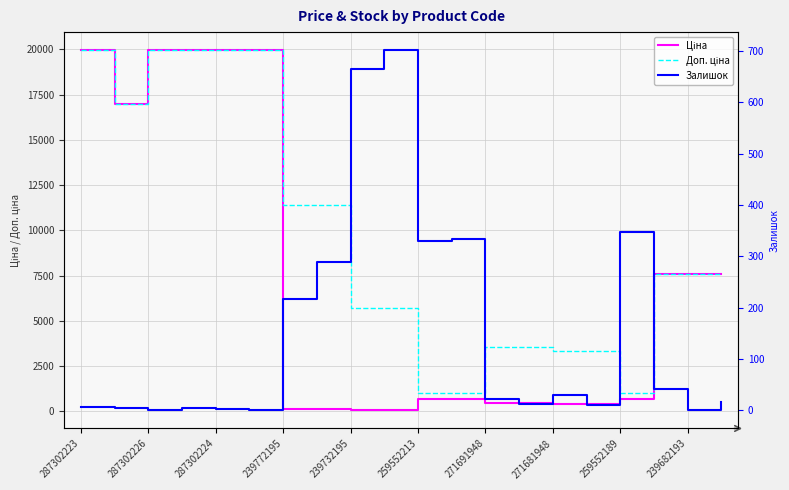

How many lines are shown in the chart?

3